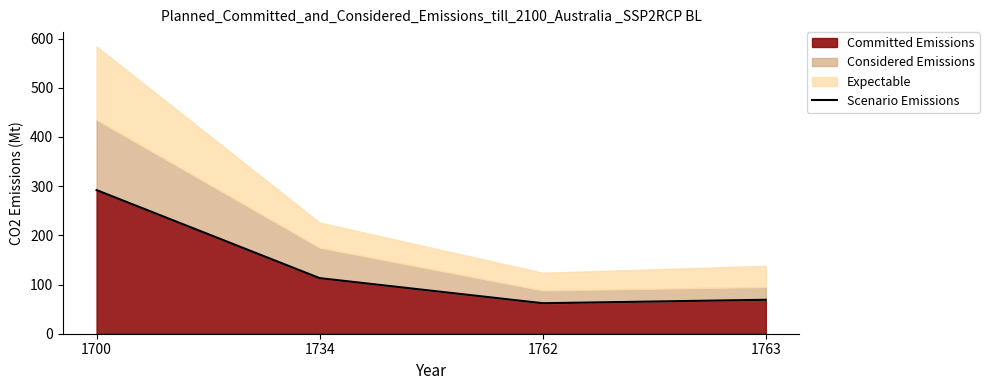

What is the sum of all values?

536